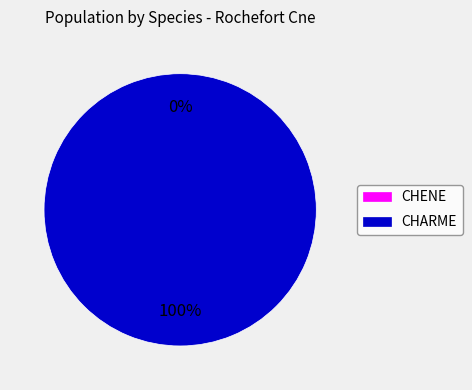

The CHARME (cm=4) slice represents 44% of the pie. True or false?

True